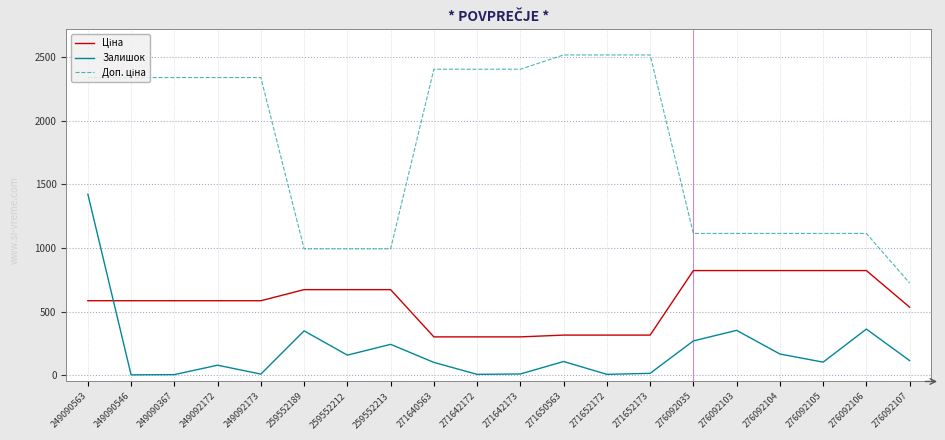

What is the spread (max minus min) of values at 259552212?

835.7